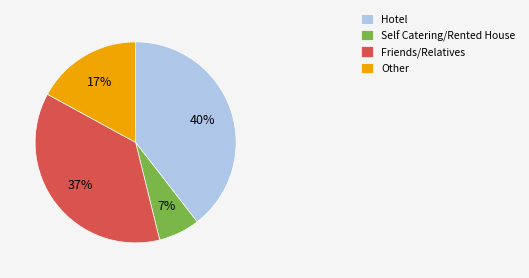

The Other slice represents 4% of the pie. True or false?

False